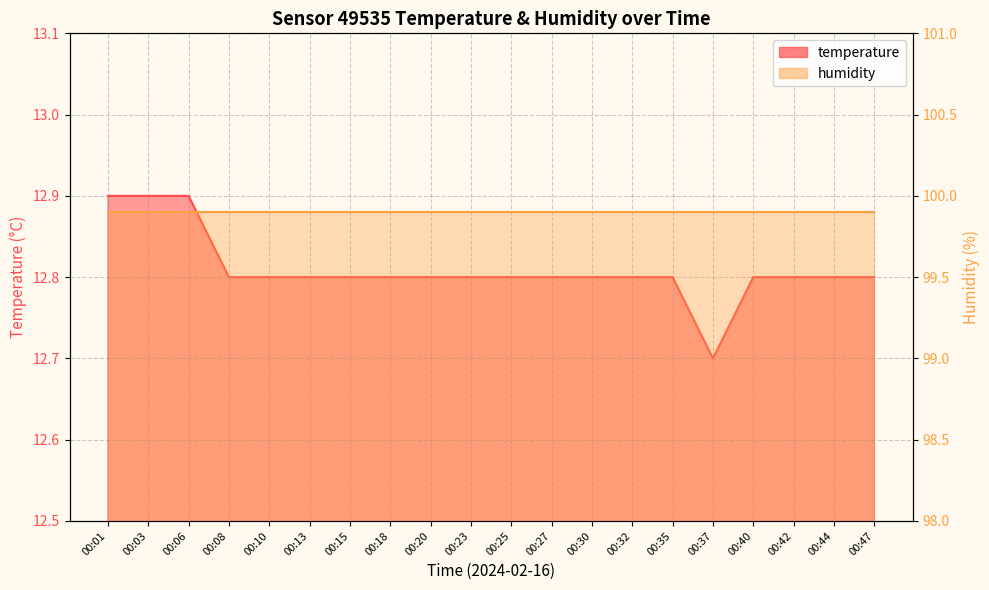

Between 00:42 and 00:27, which is larger?

00:42